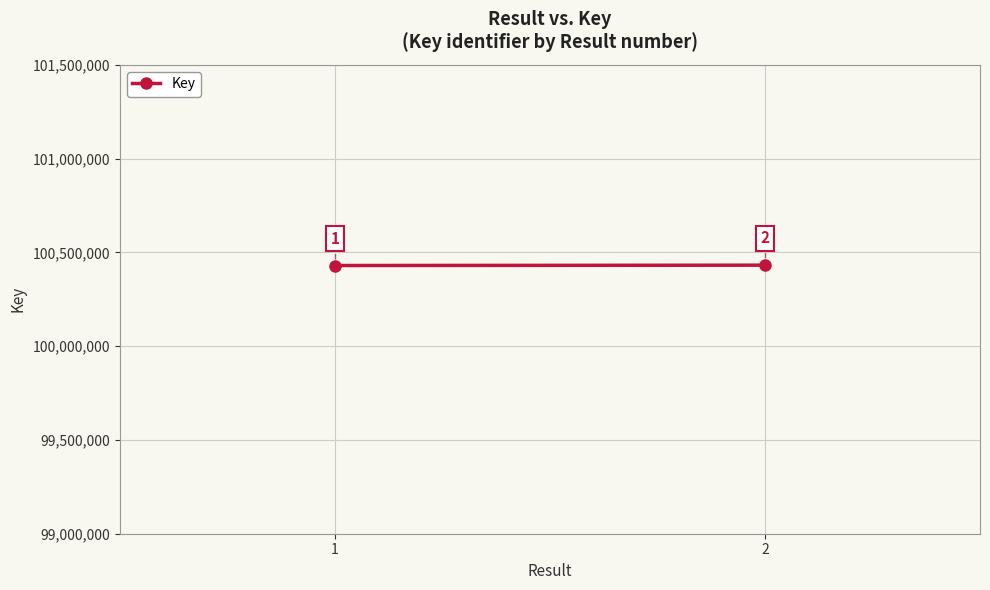

Between 1 and 2, which is larger?

2